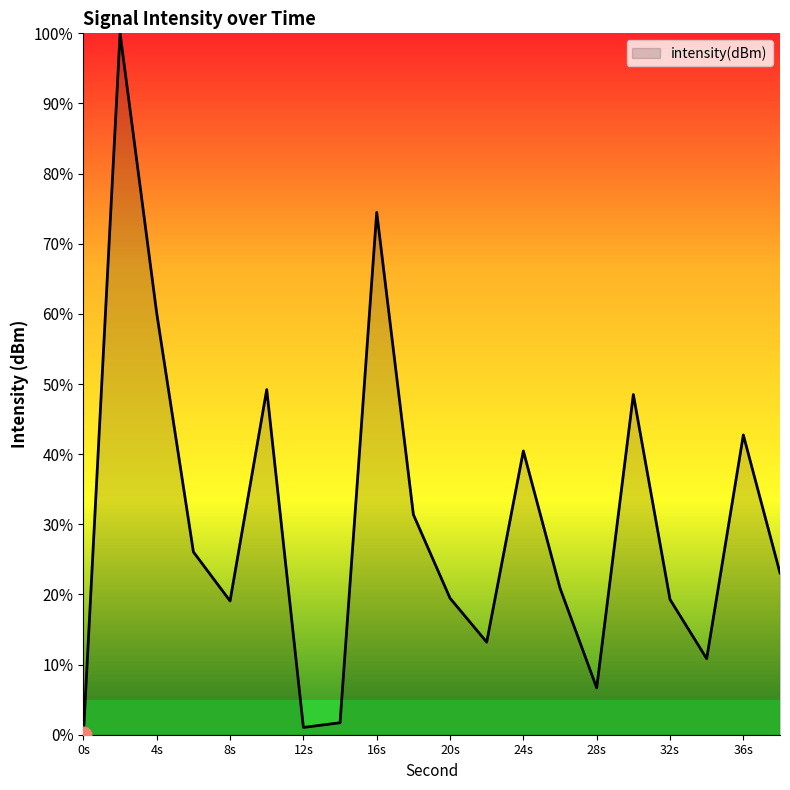

What is the difference between the maximum and minimum values?

100.0